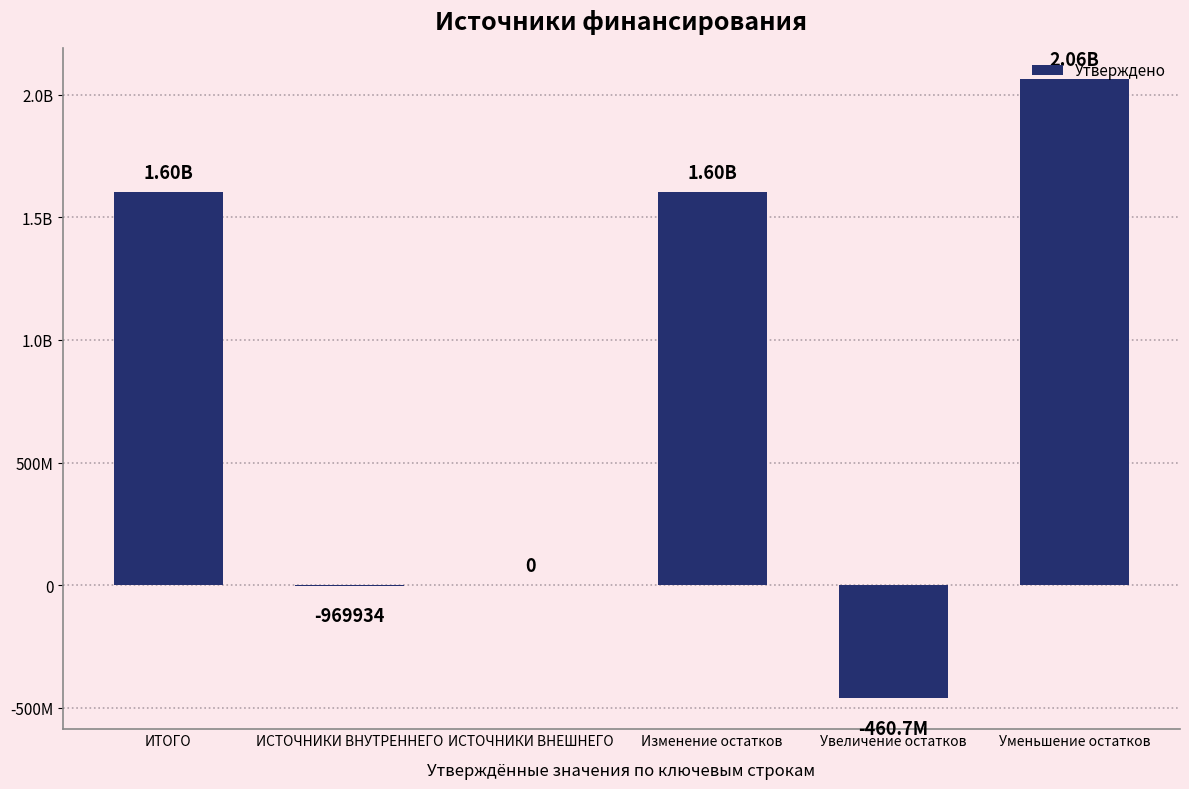

What is the maximum value shown in the chart?

2061802220.1